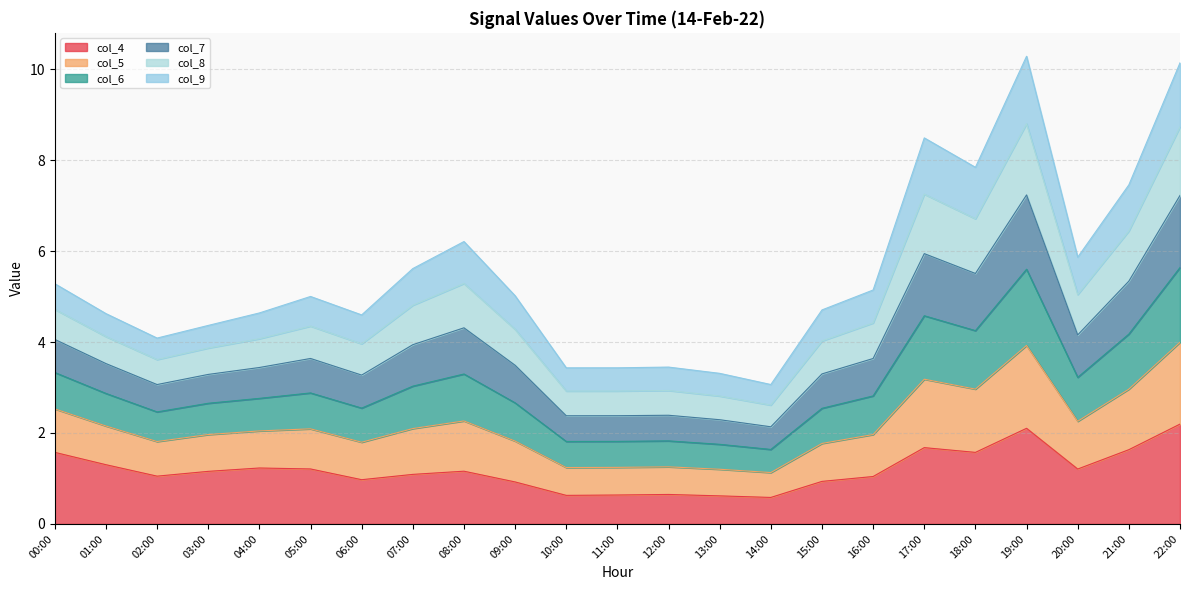

At which category does col_6 reach its first local peak?

05:00